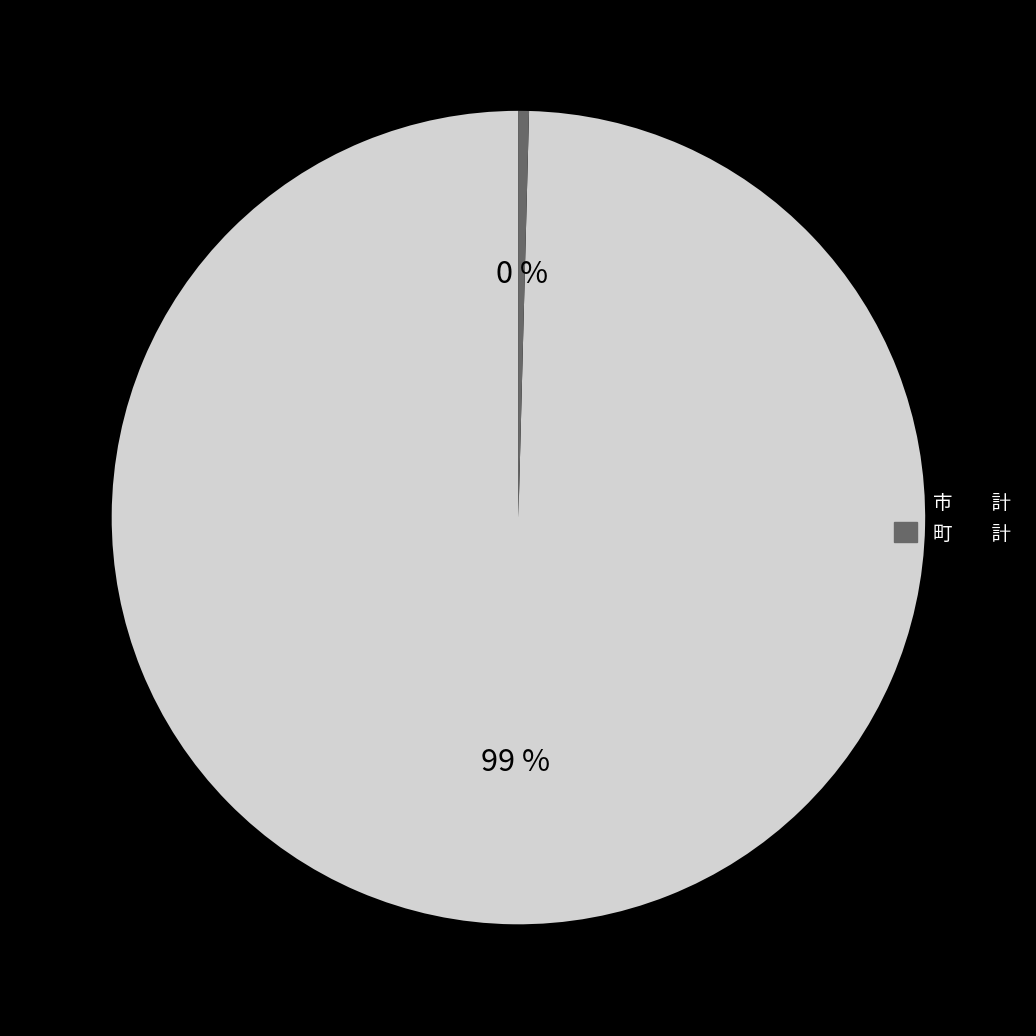

Which category has the smallest portion of the pie?

町　　計